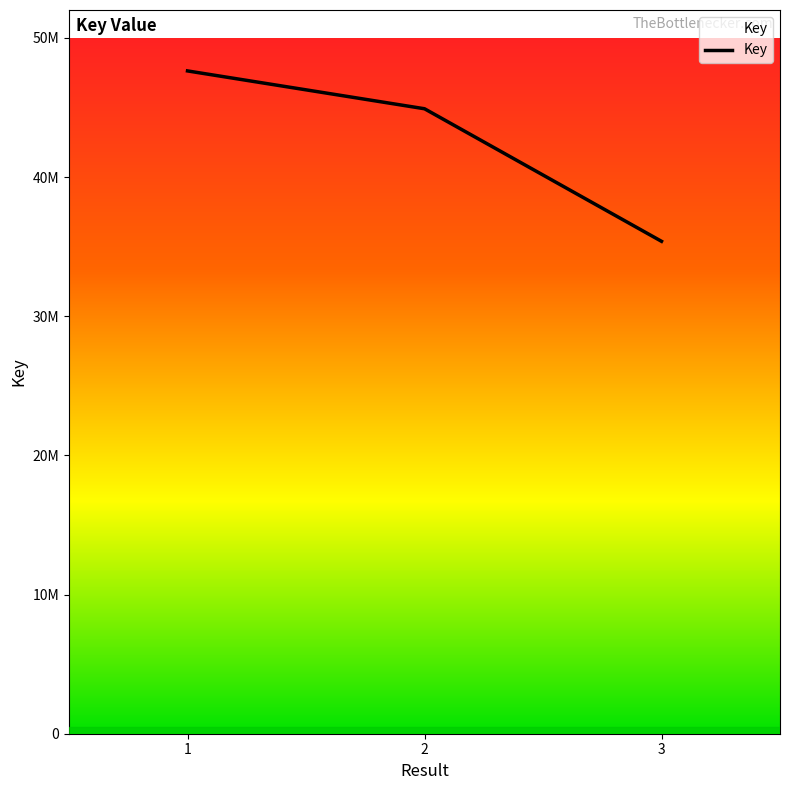

True or false: the data shows 74711349 at 2.

False